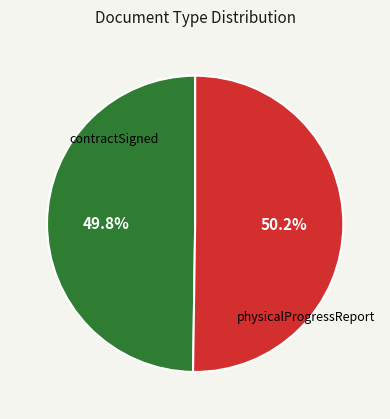

Is there any slice that represents more than half of the pie?

Yes